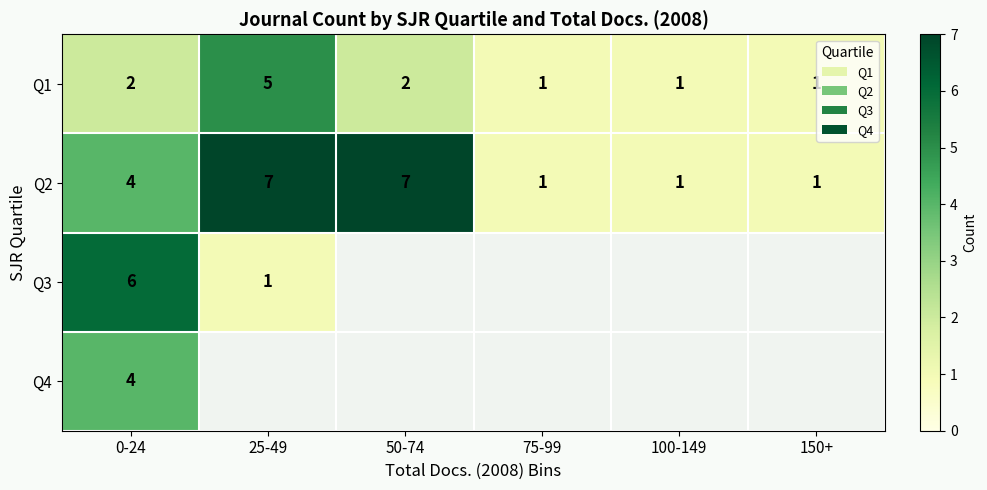

Is the value of Q2 at 0-24 greater than the value of Q3 at 25-49?

Yes